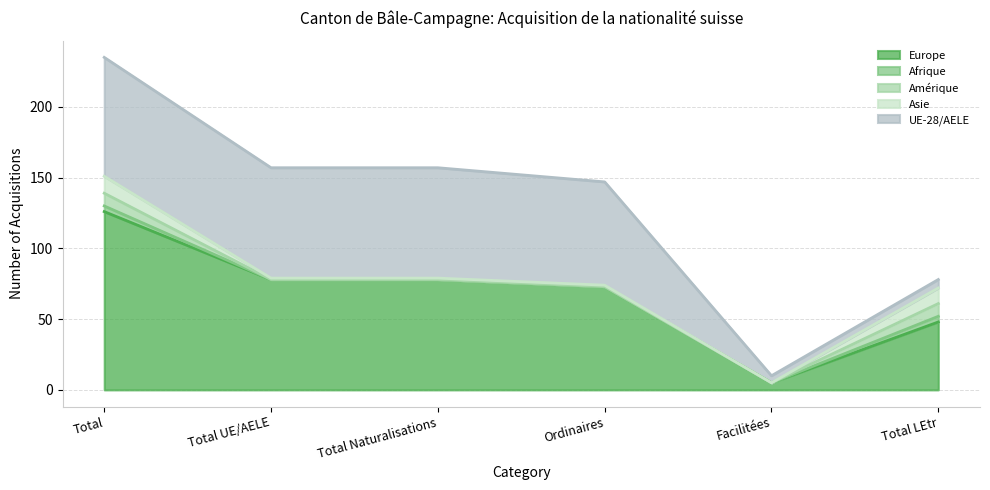

Rank the series by their maximum value, from lowest to highest.

Afrique, Amérique, Asie, UE-28/AELE, Europe